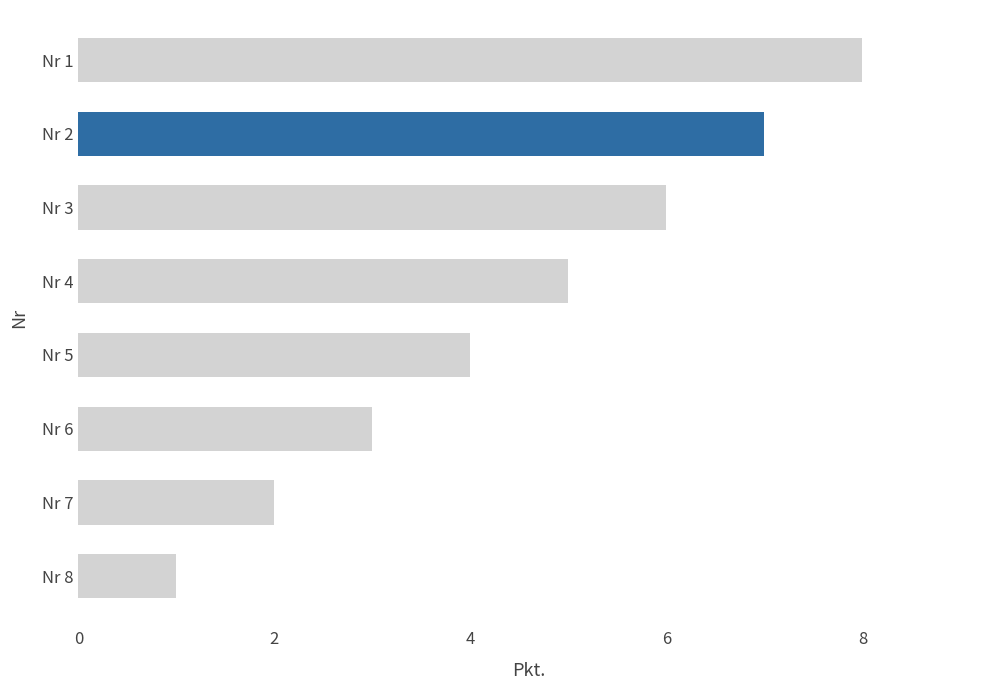

What is the ratio of the value at Nr 3 to the value at Nr 8?

6.0